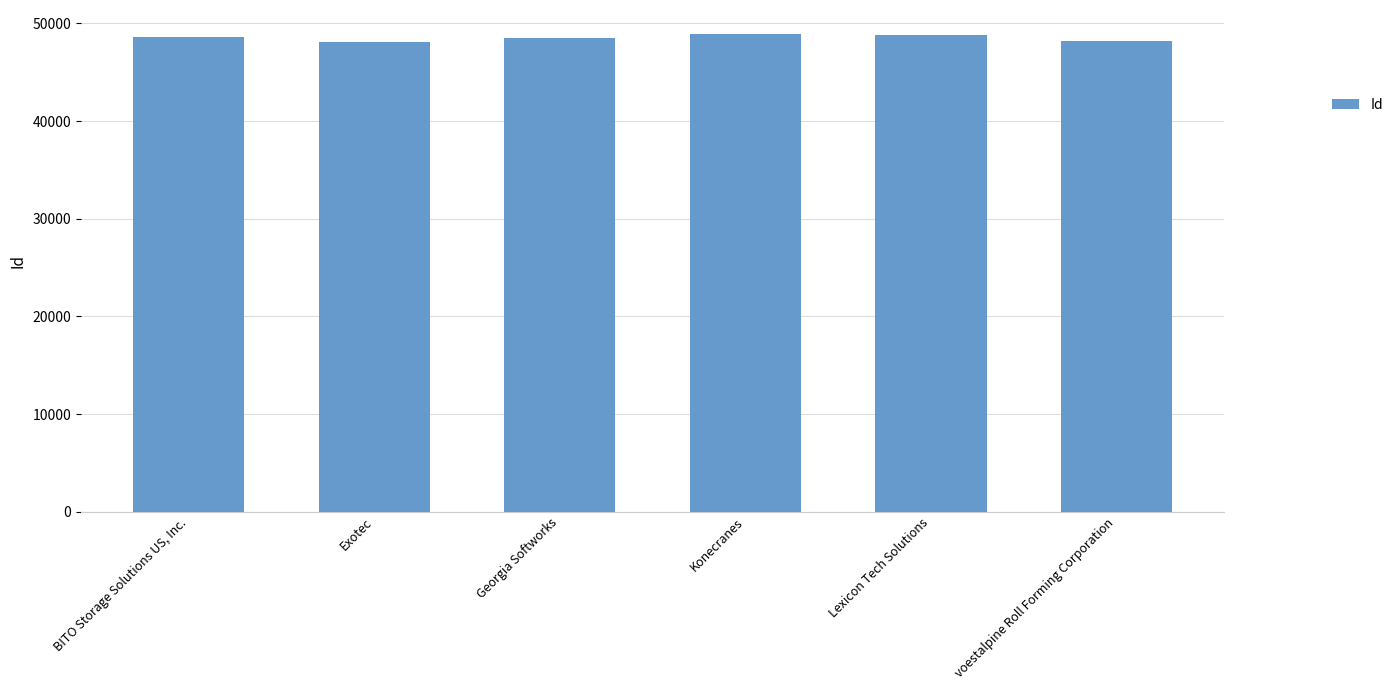

How many bars are there in total?

6